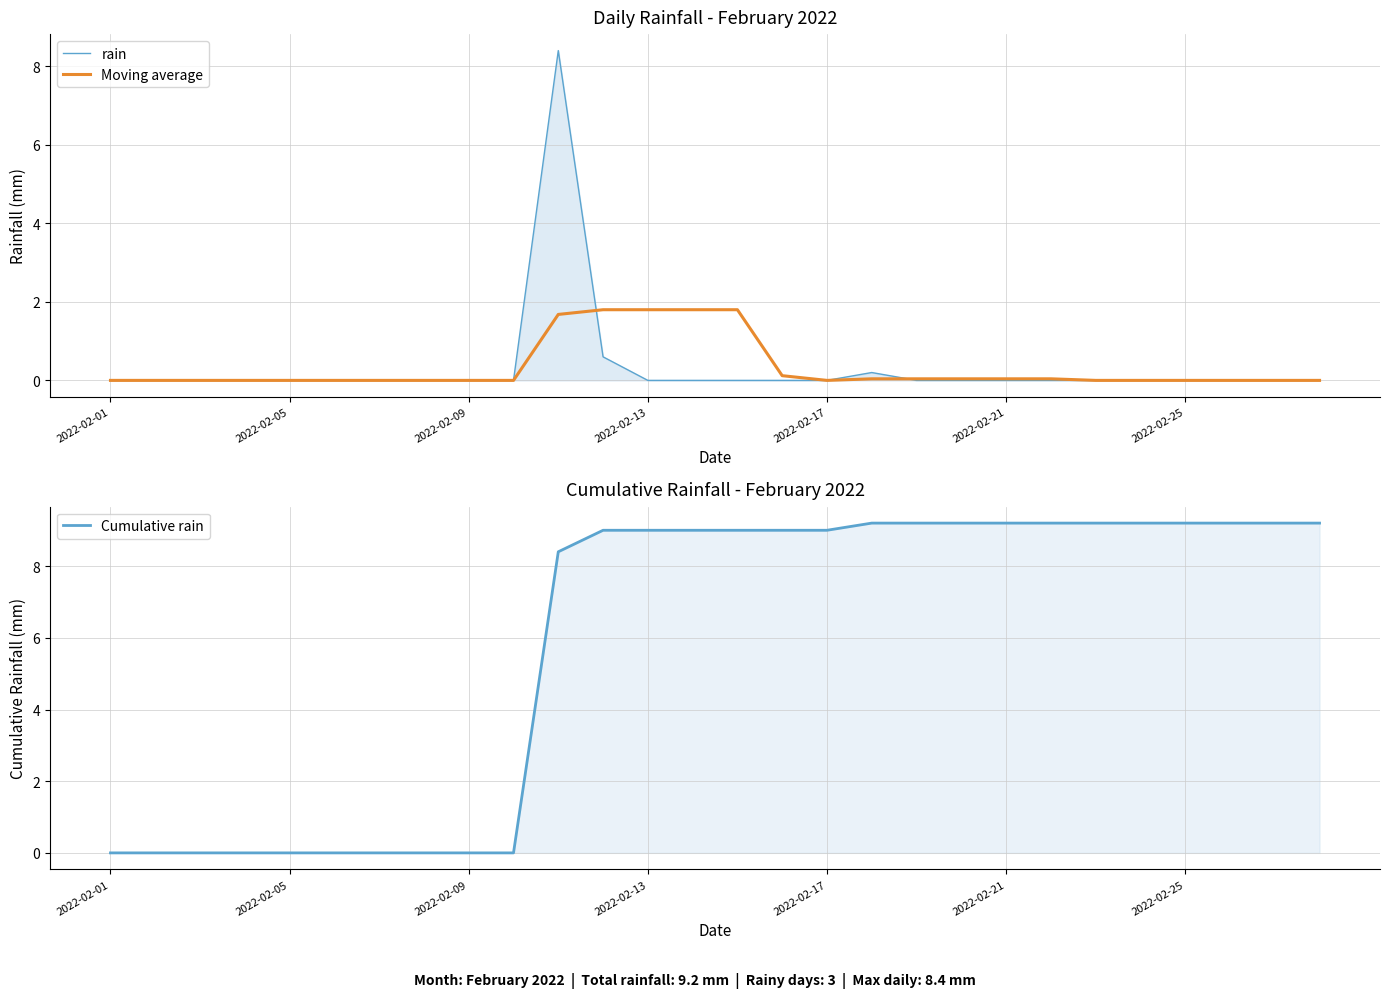

The Cumulative rain series shows 0.0 at 2022-02-05. True or false?

True